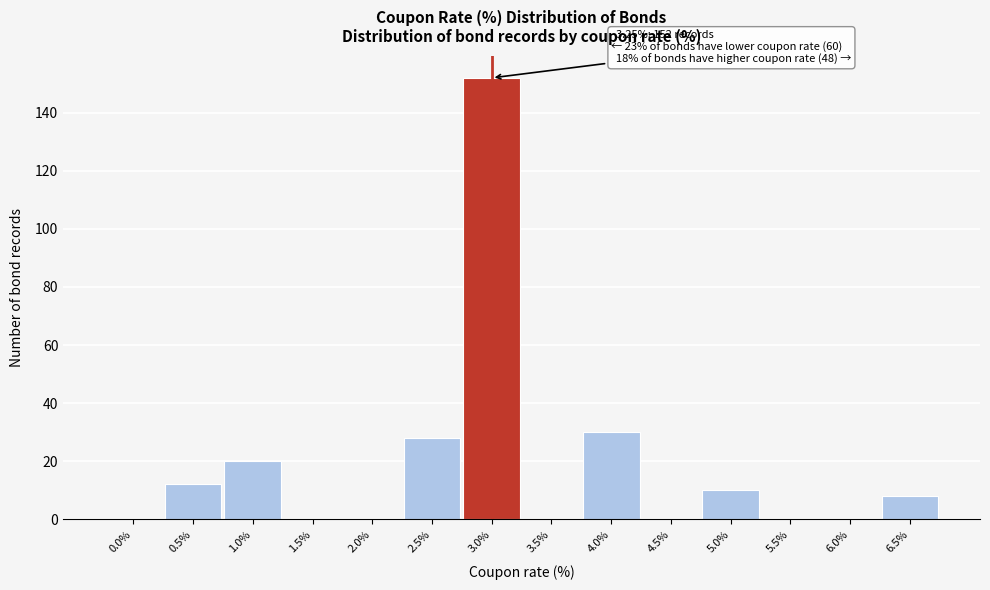

Reading right to left, extract all data points from this chart.

6.5%=8	6.0%=0	5.5%=0	5.0%=10	4.5%=0	4.0%=30	3.5%=0	3.0%=152	2.5%=28	2.0%=0	1.5%=0	1.0%=20	0.5%=12	0.0%=0